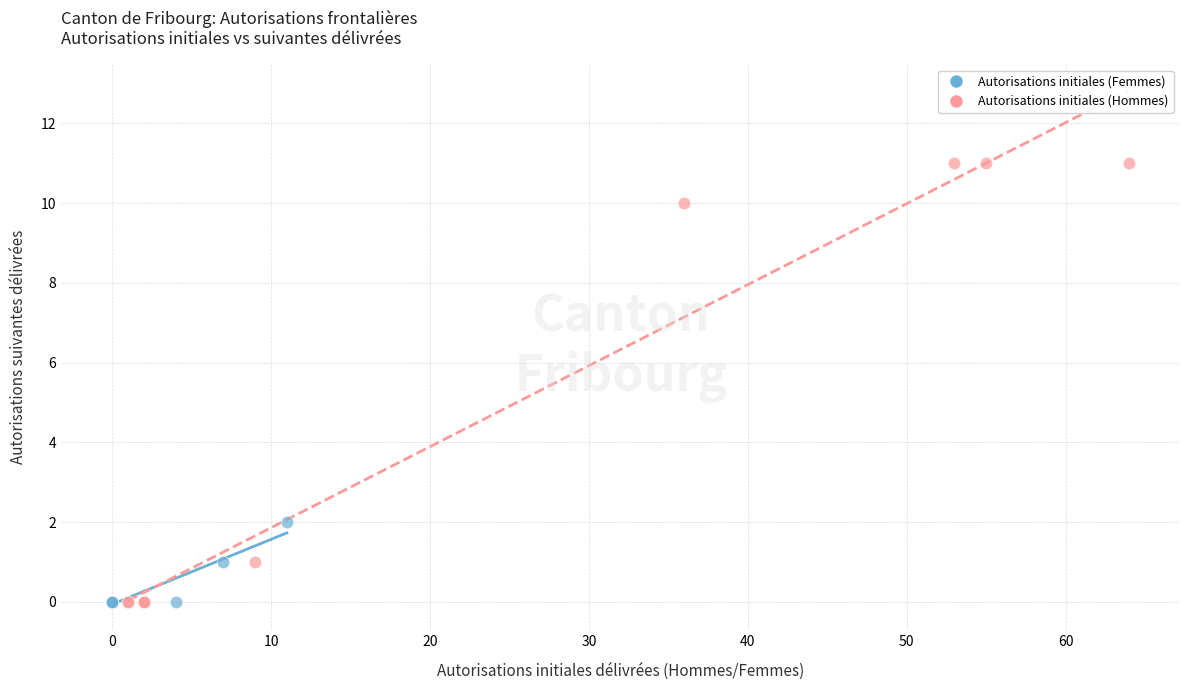

Which series has the largest Y range (max minus min)?

Autorisations initiales (Hommes)